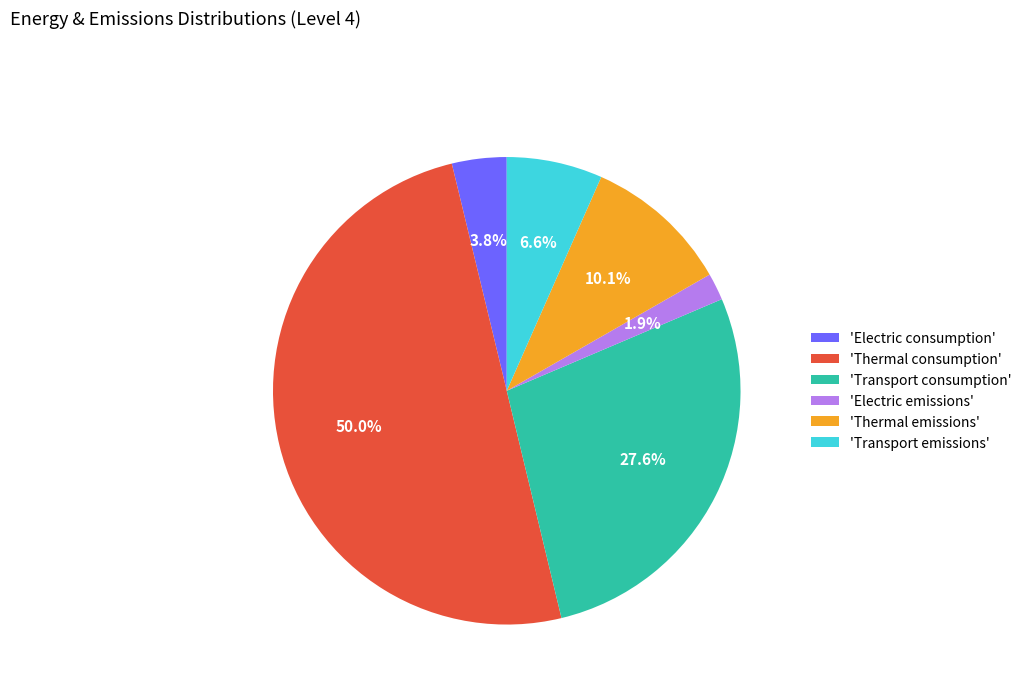

Does 'Thermal emissions' represent more than half of the total?

No